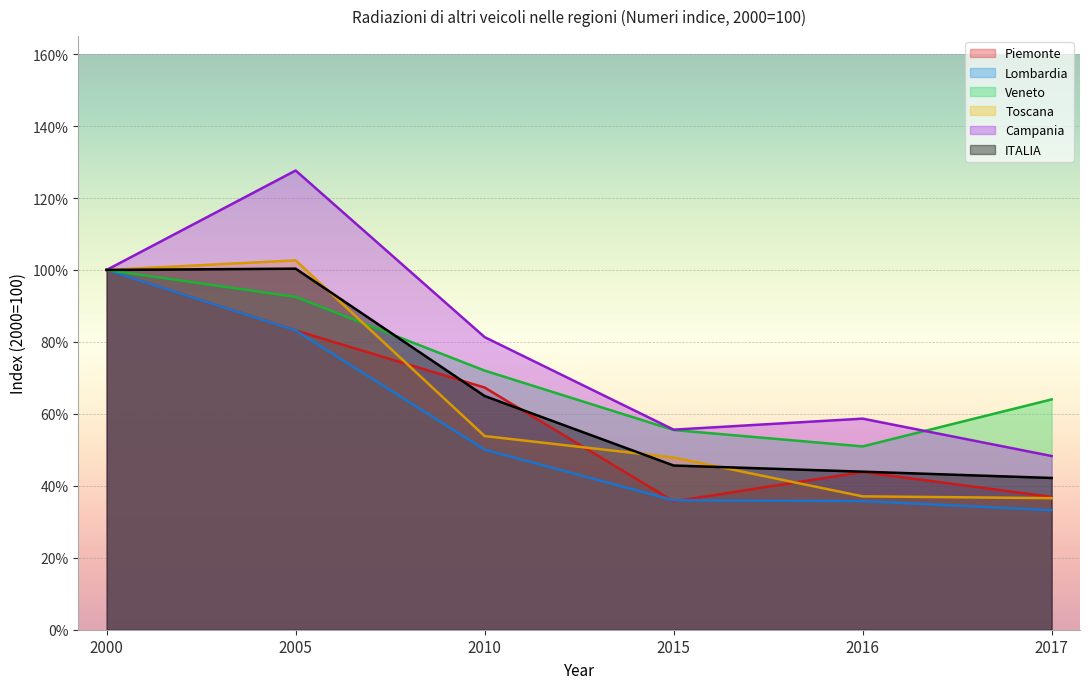

True or false: Campania has a value of 55.6 at 2015.

True